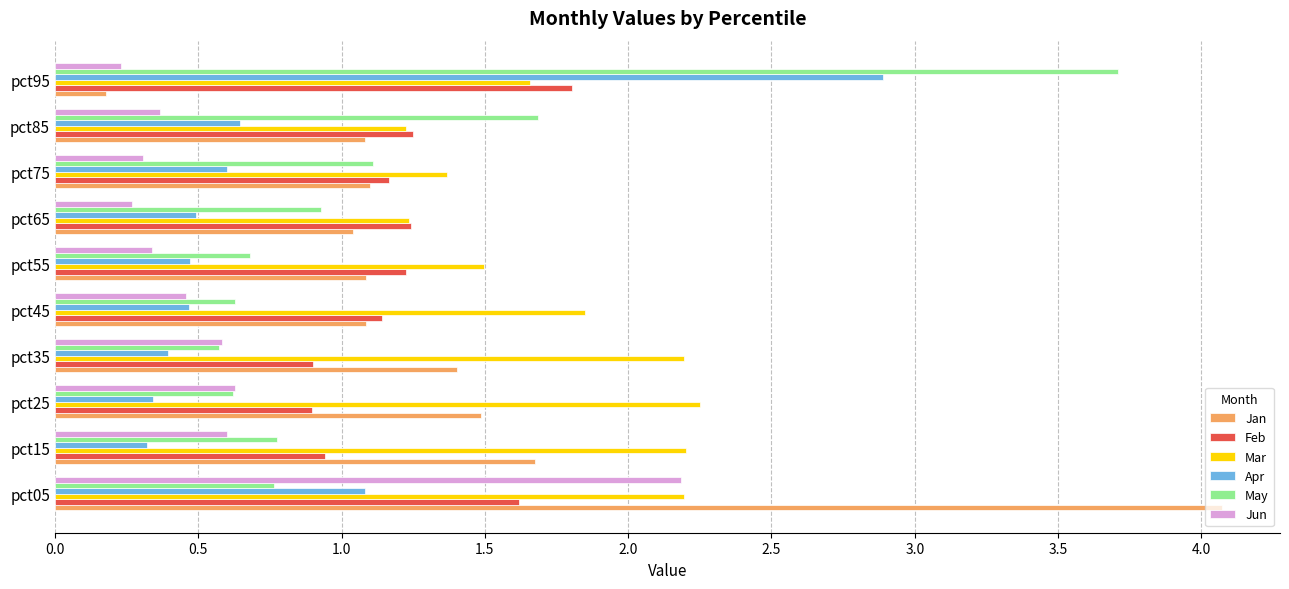

What is the greatest value displayed?

4.1